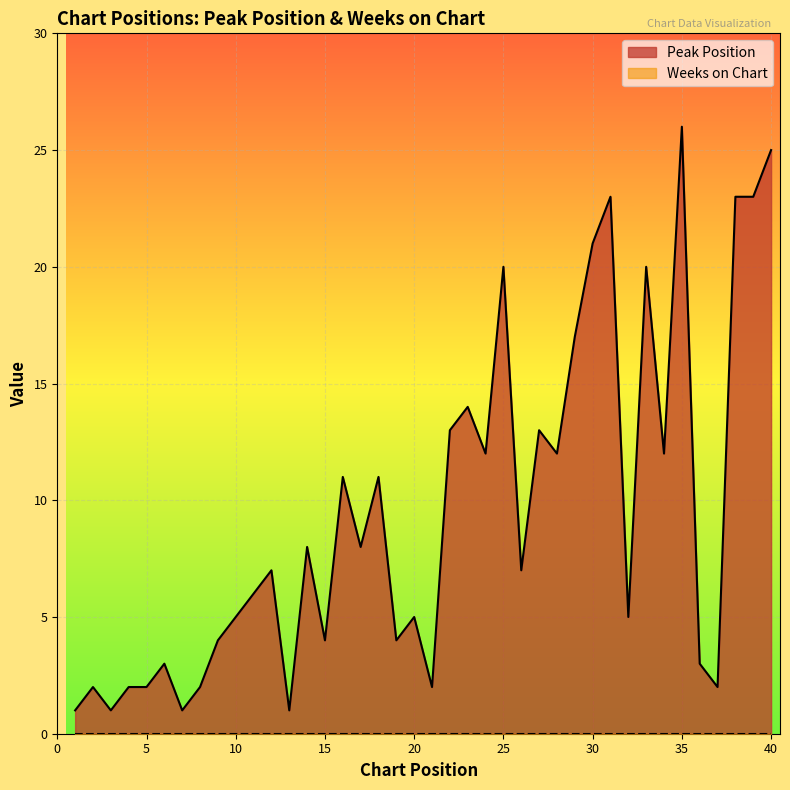

What is the difference between the maximum and minimum values?

25